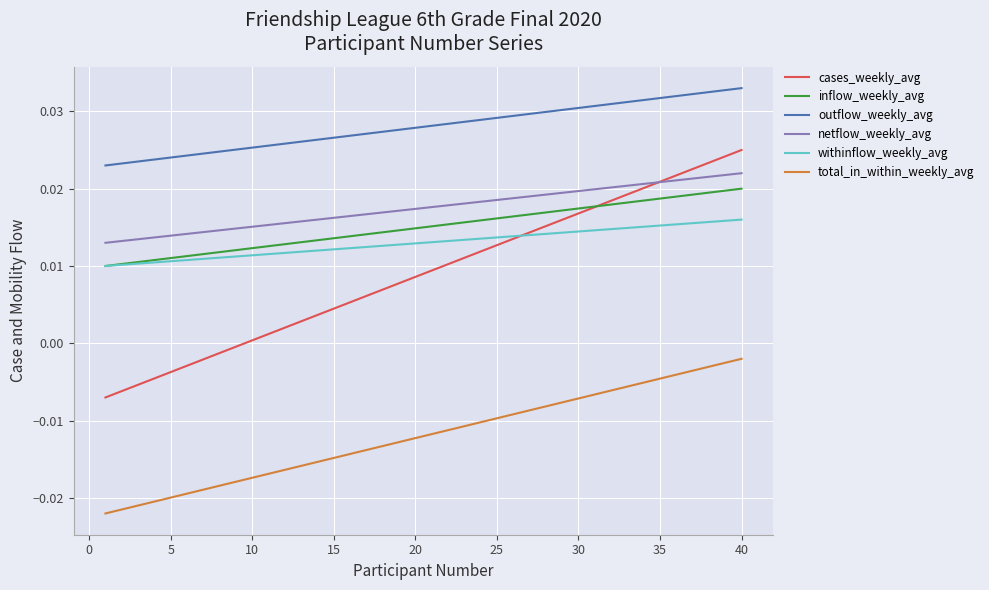

List the series in order of their peak value, highest first.

outflow_weekly_avg, cases_weekly_avg, netflow_weekly_avg, inflow_weekly_avg, withinflow_weekly_avg, total_in_within_weekly_avg